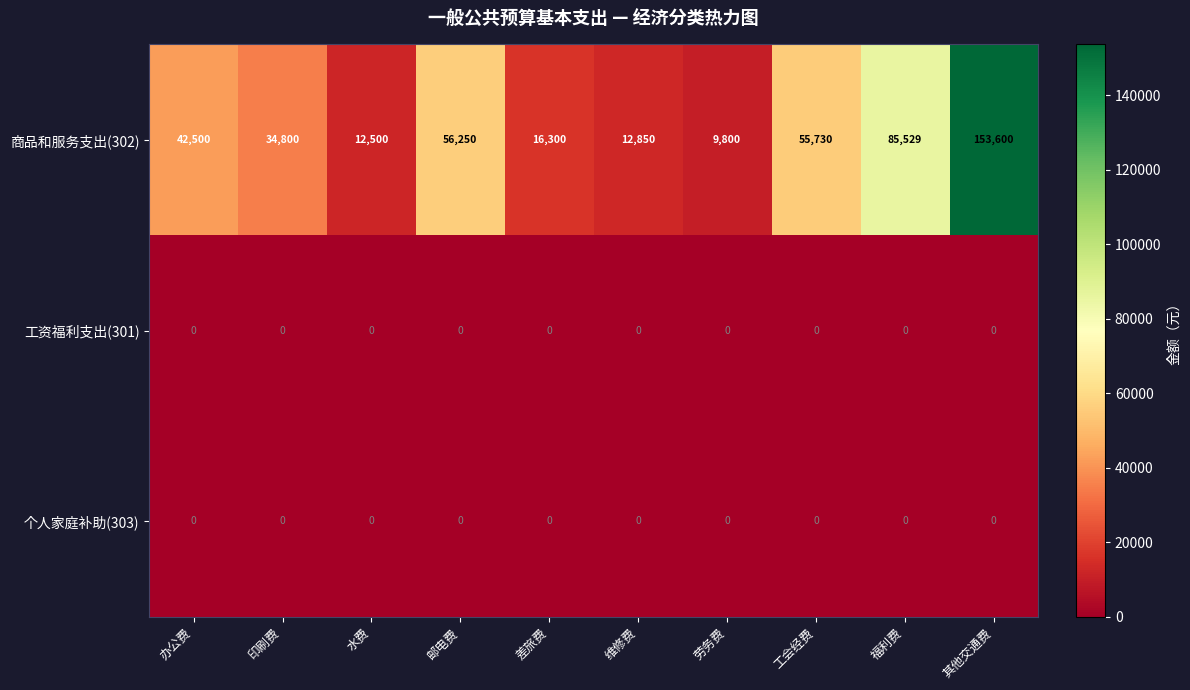

At which category does the chart reach its peak across all series?

其他交通费